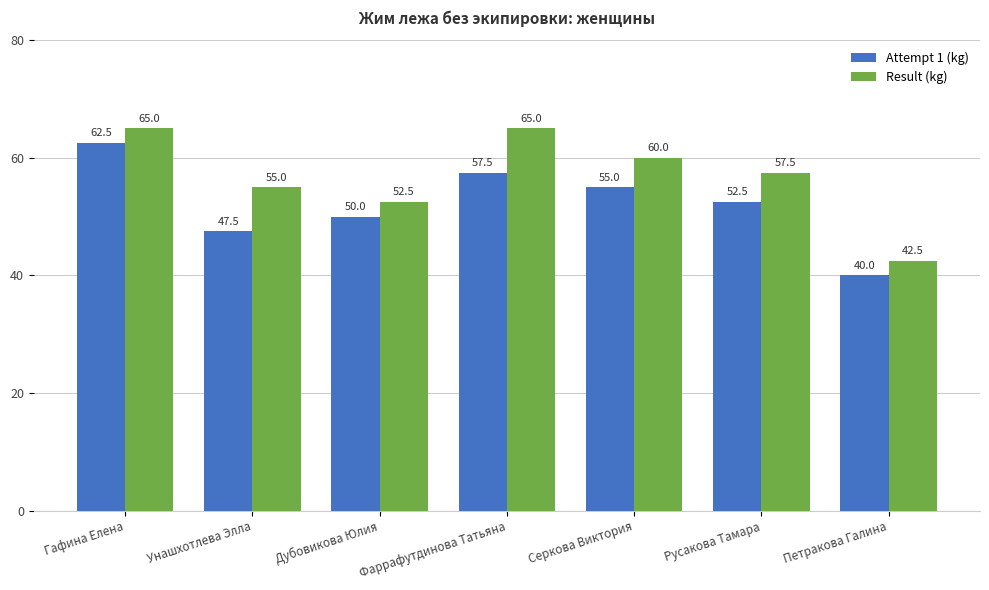

Which series changed the most between Фаррафутдинова Татьяна and Русакова Тамара?

Result (kg)